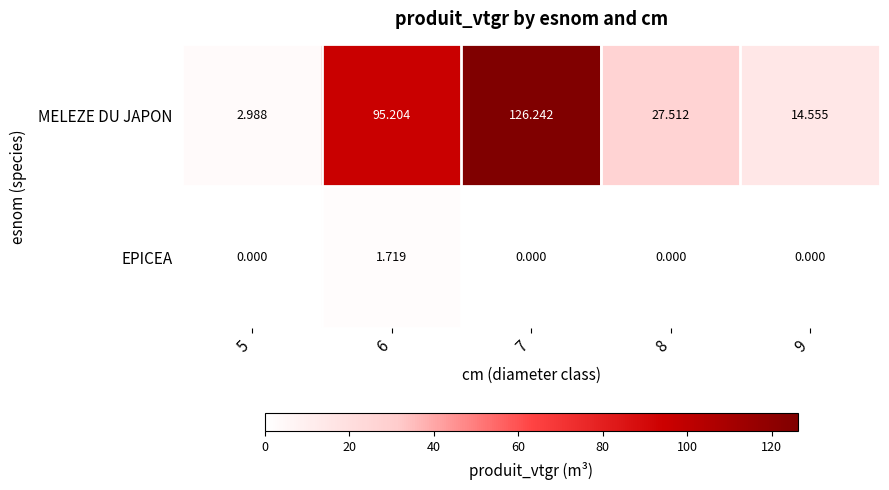

Between 8 and 9, which series saw the biggest shift?

MELEZE DU JAPON